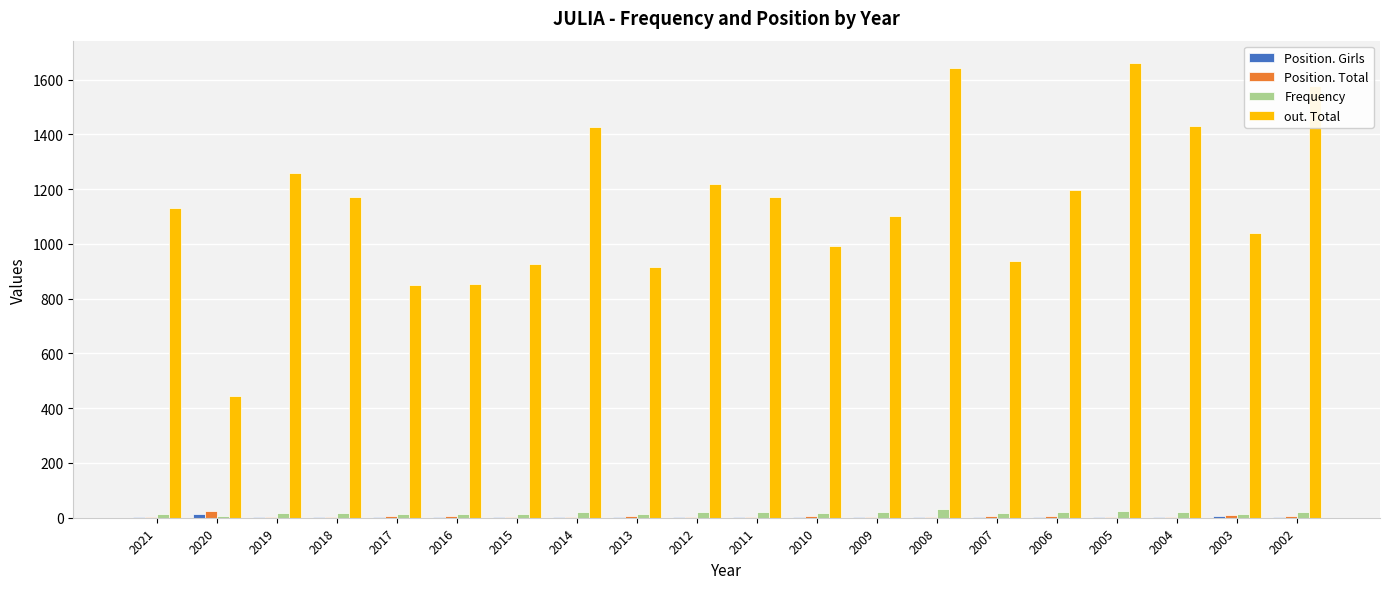

Which series has the largest total across all categories?

out. Total